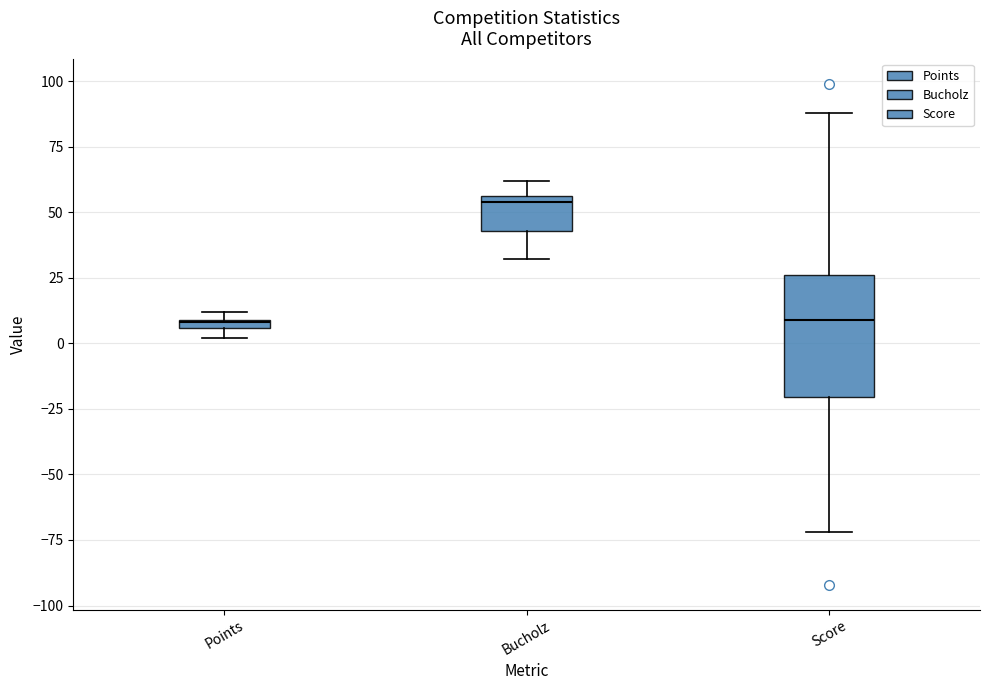

Comparing the boxes themselves (not the whiskers), which one is the tallest?

Score